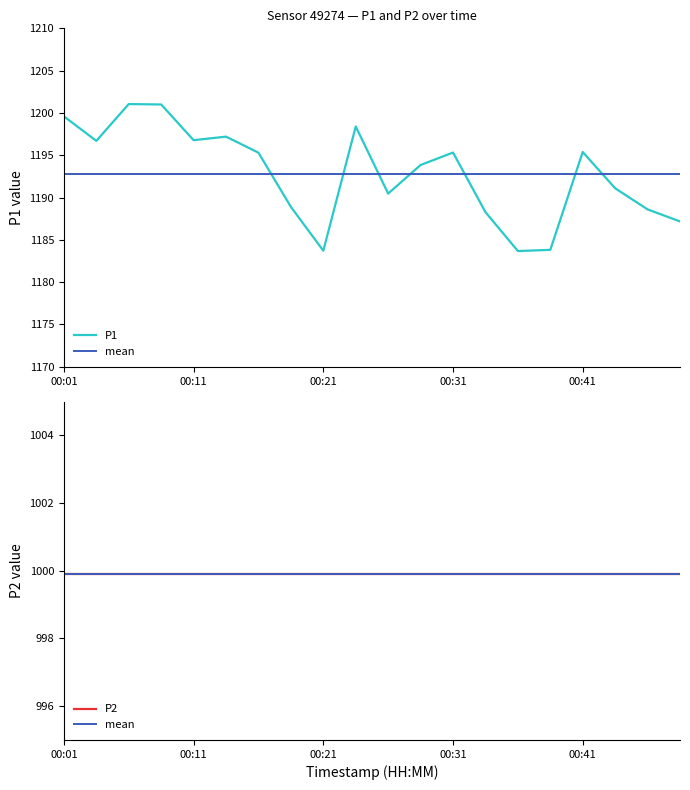

What is the sum of the values at 00:01 and 00:31?

2394.9